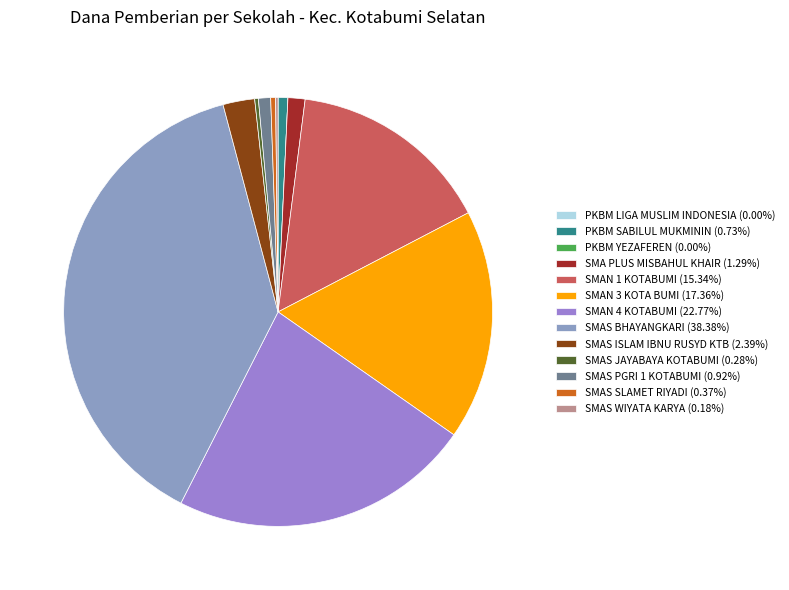

Does SMAS WIYATA KARYA represent more than half of the total?

No